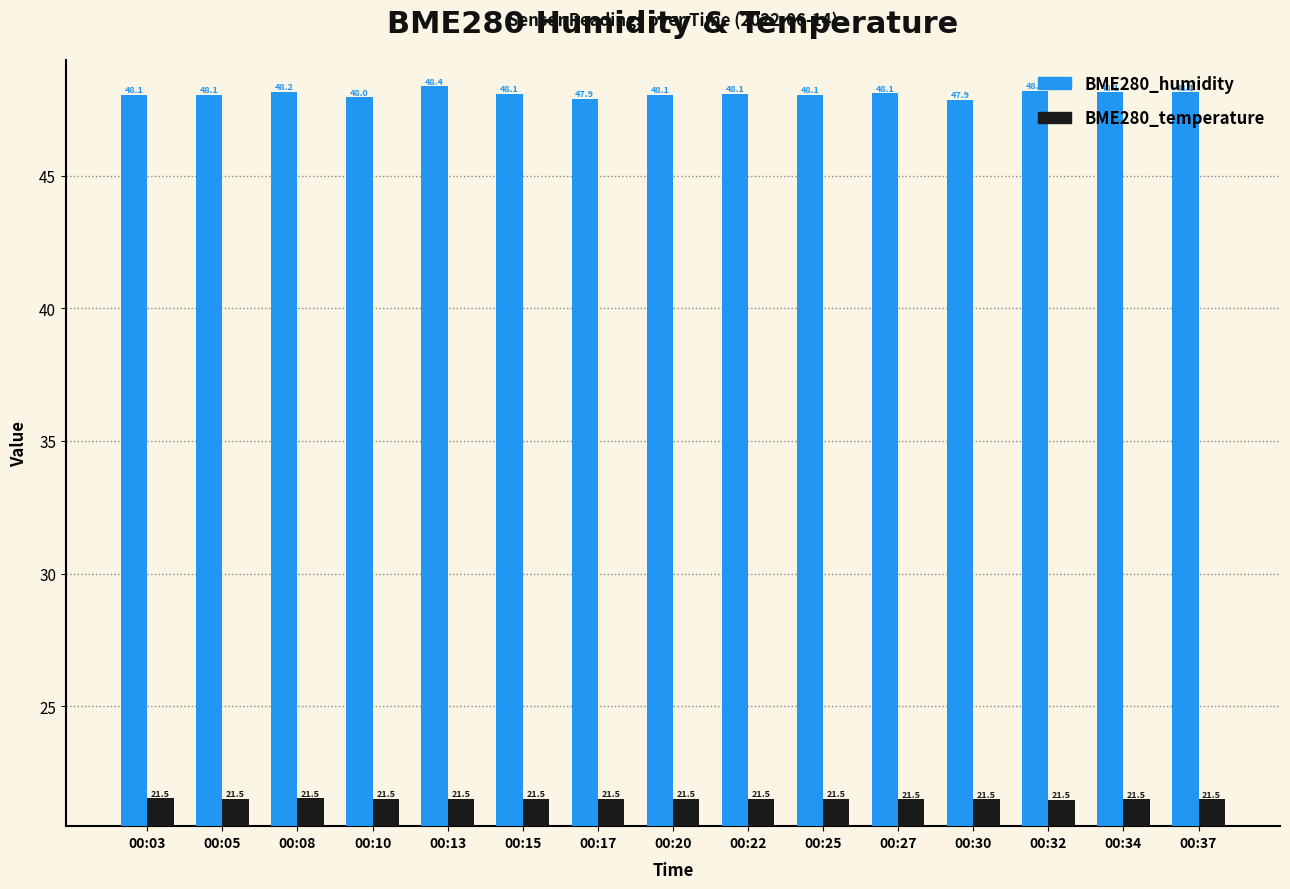

Count the number of data series in this chart.

2